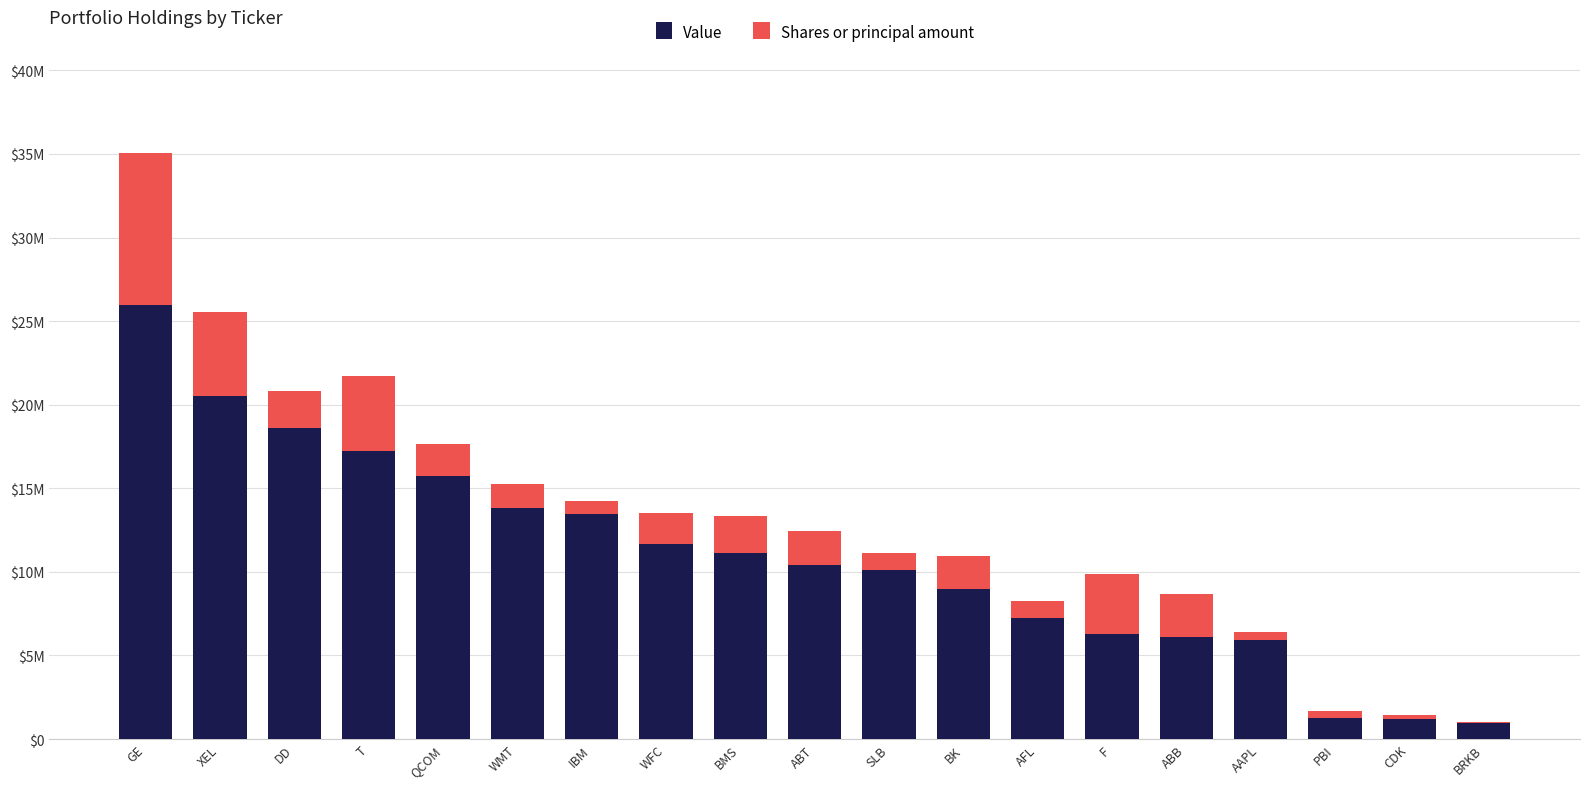

What are all the series names shown in the legend?

Value, Shares or principal amount